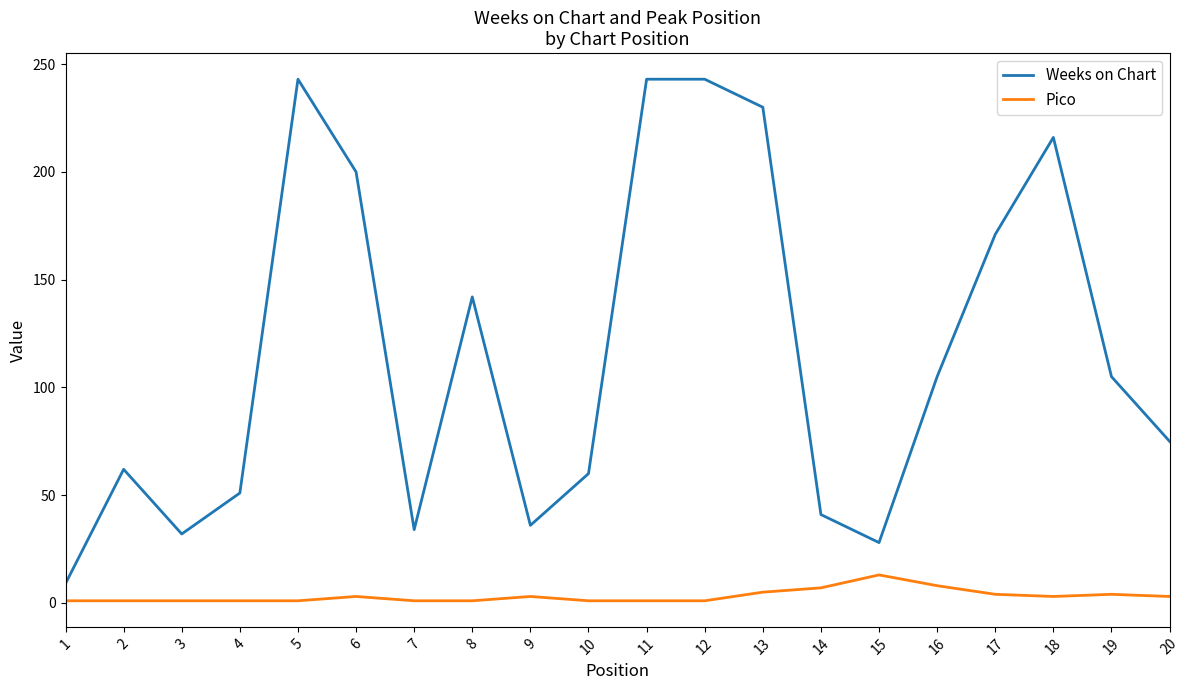

True or false: Weeks on Chart and Pico cross at least once.

False